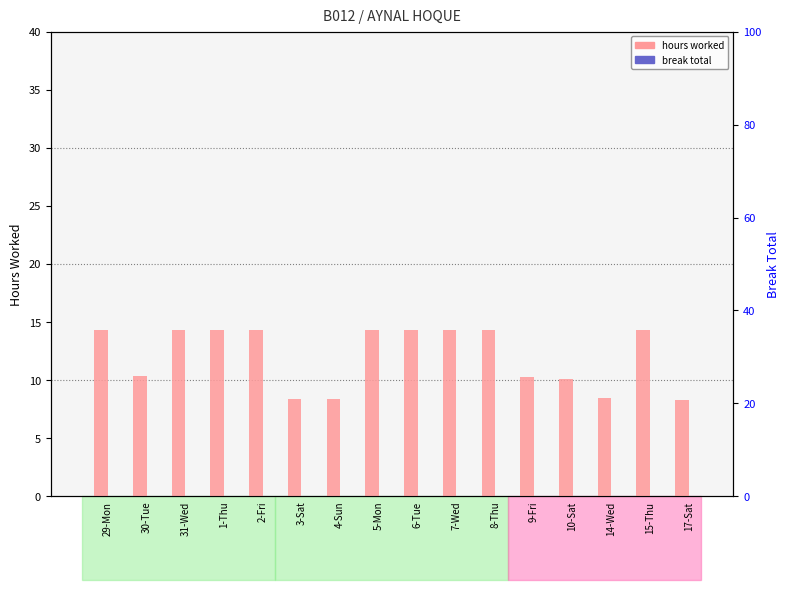

The hours worked series shows 23.9 at 7-Wed. True or false?

False